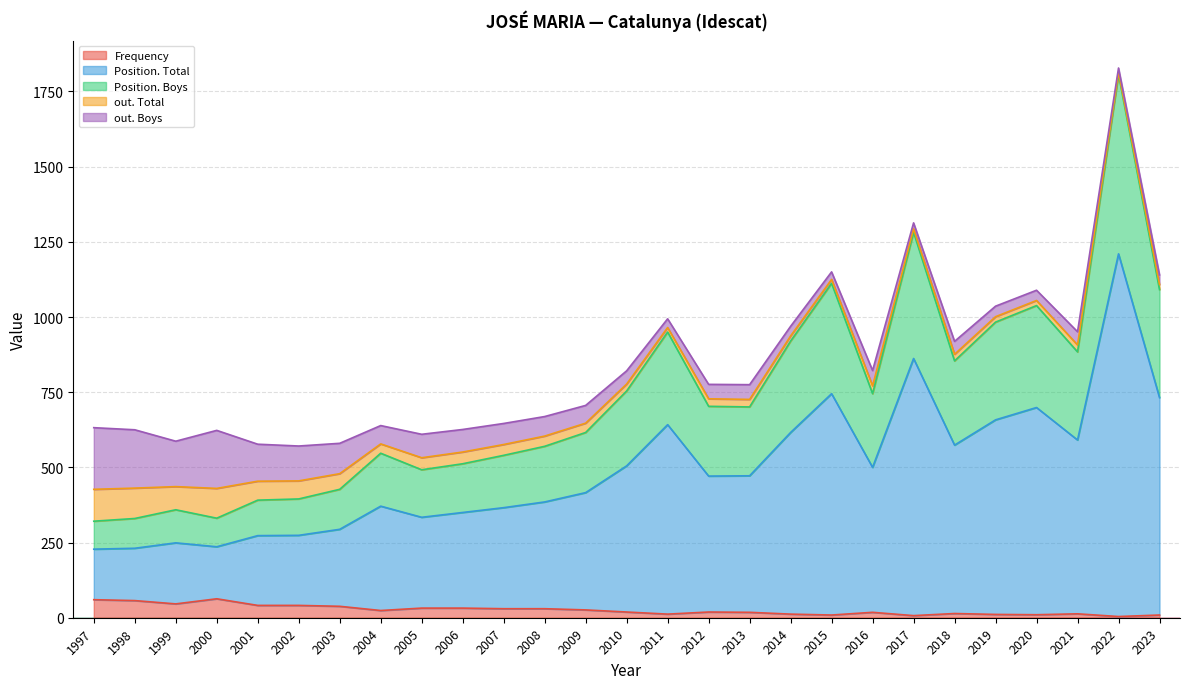

True or false: Position. Total has more than 0 points higher than both neighbors.

True